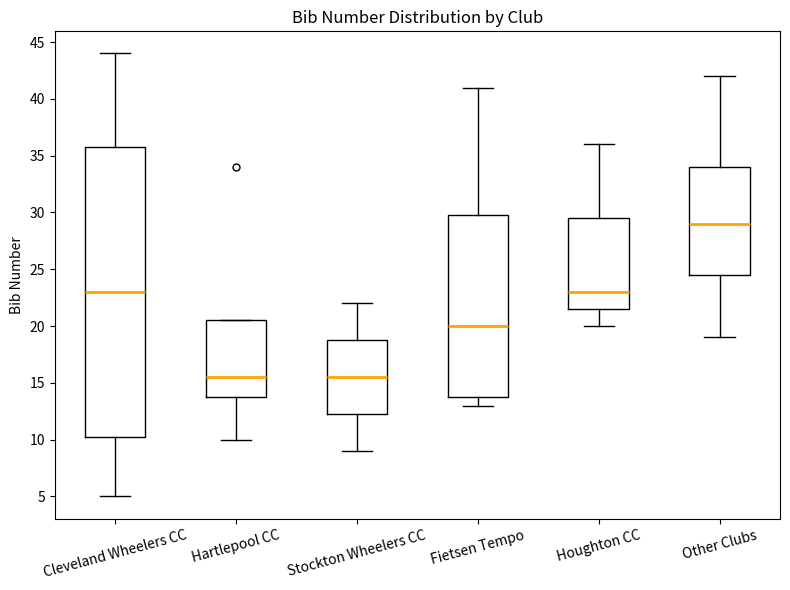

Comparing the boxes themselves (not the whiskers), which one is the tallest?

Cleveland Wheelers CC